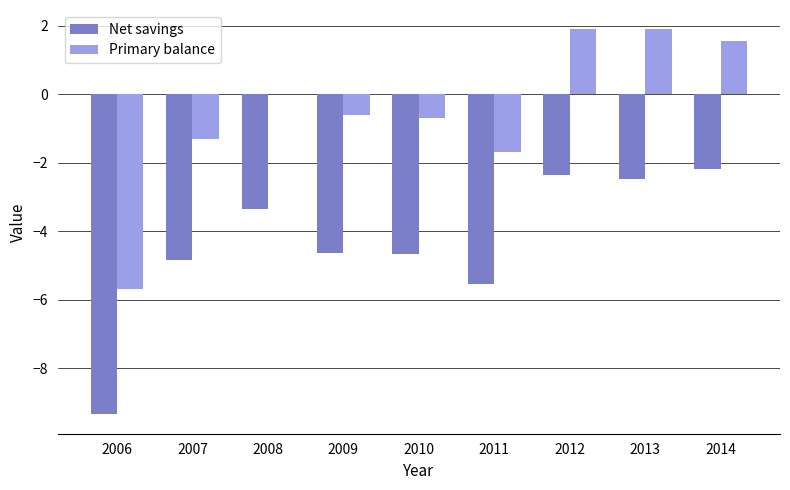

Is the value of Net savings at 2006 greater than the value of Primary balance at 2014?

No